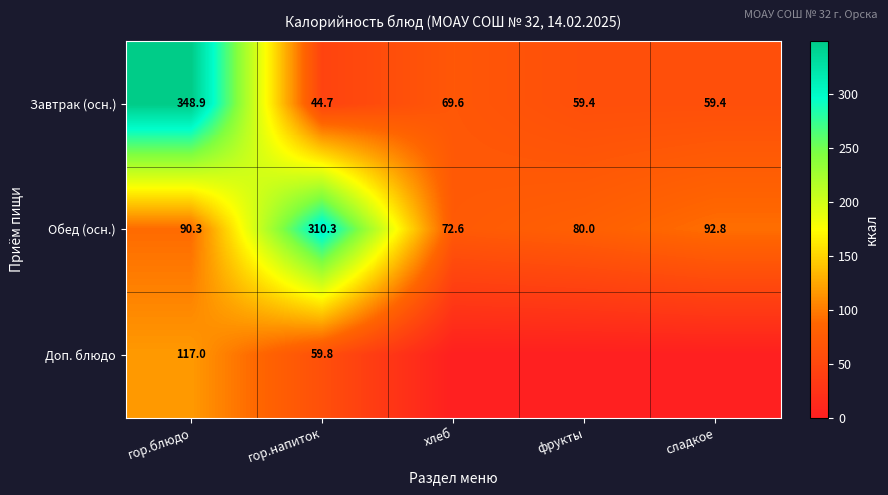

What is the total value across all series at гор.блюдо?

556.2